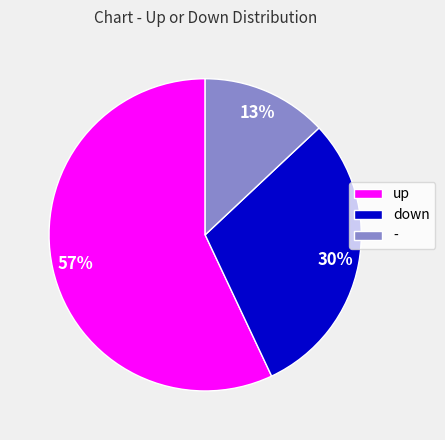

Is there any slice that represents more than half of the pie?

Yes